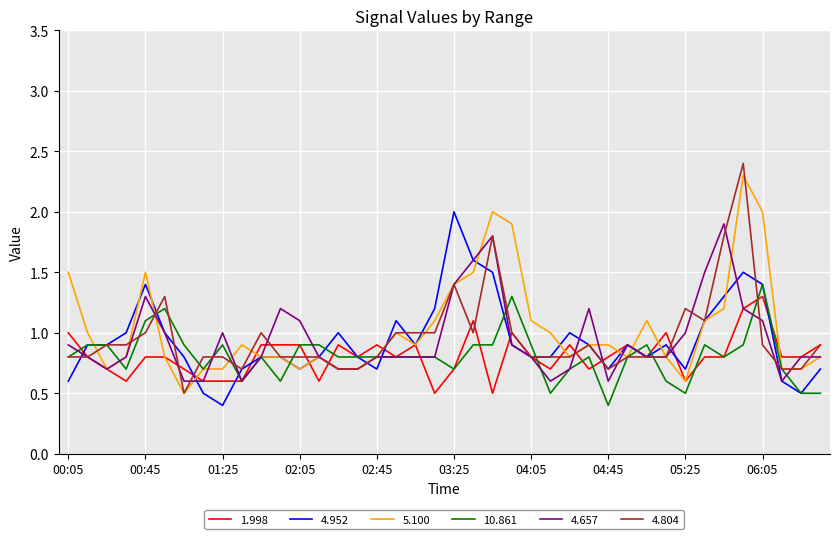

What is the difference between the maximum and minimum values in the 4.657 series?

1.3